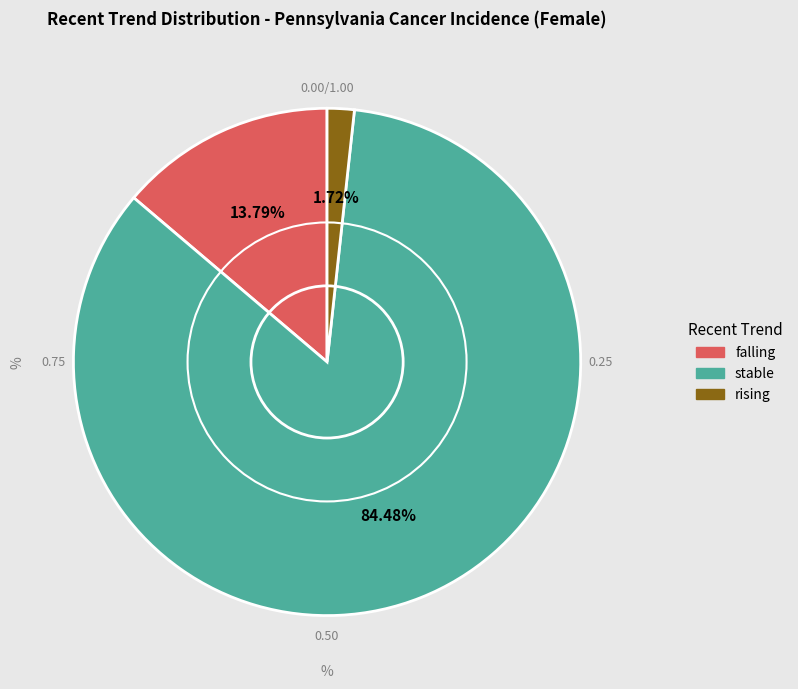

True or false: stable accounts for 84% of the total.

True